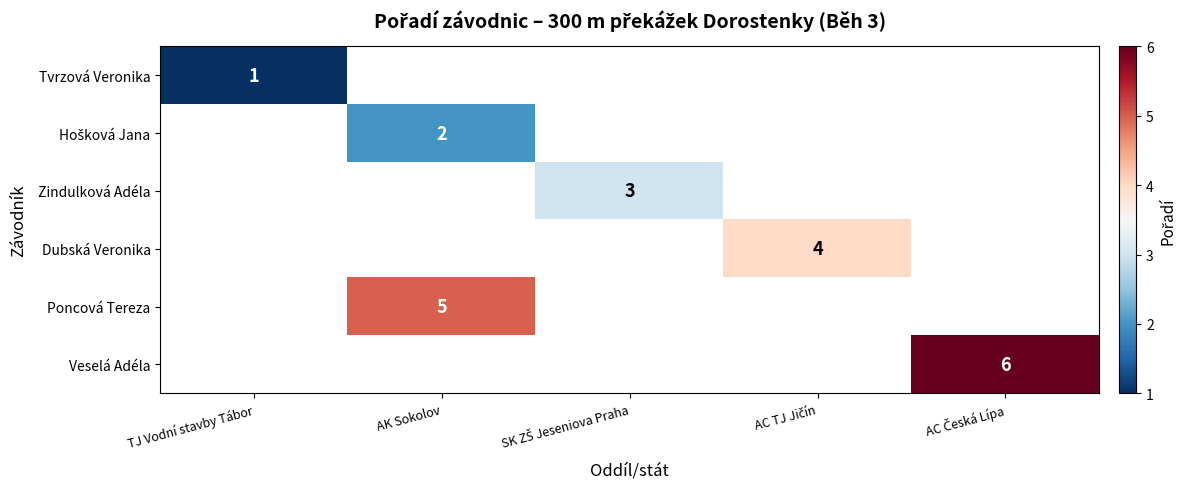

True or false: Poncová Tereza has a value of 5 at AK Sokolov.

True